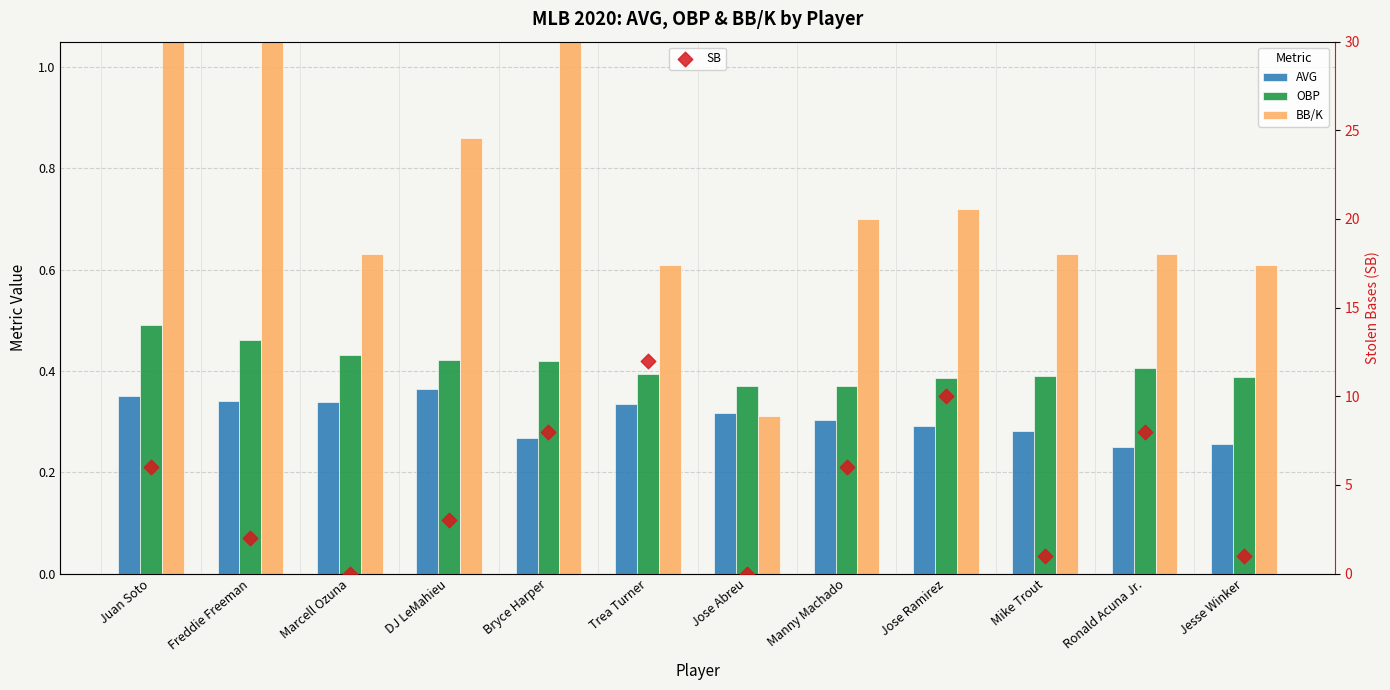

Which series has the widest spread of Y values?

SB